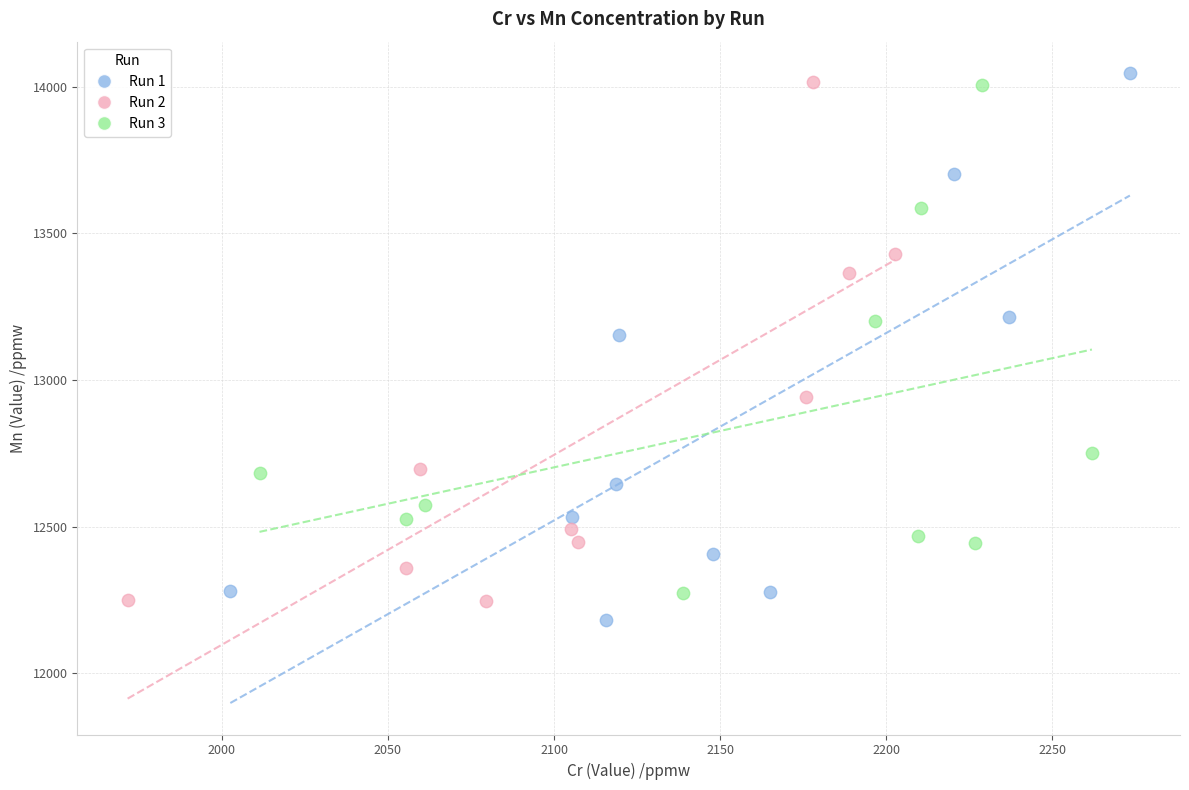

What are all the series names shown in the legend?

Run 1, Run 2, Run 3